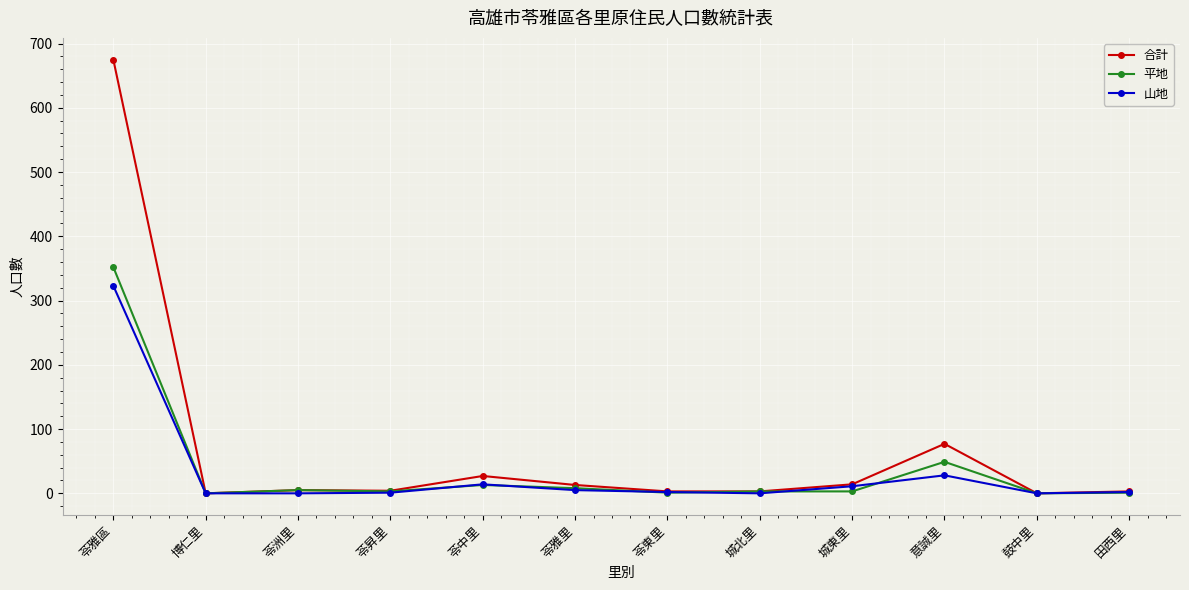

Which series has the largest range (max minus min)?

合計